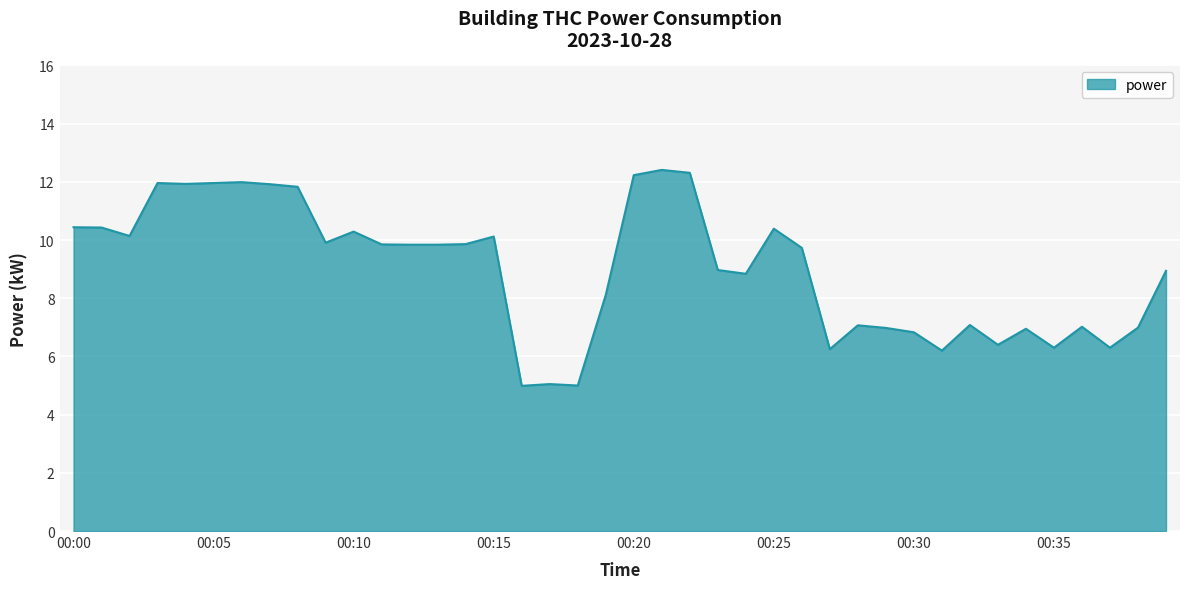

What is the maximum value shown in the chart?

12.4